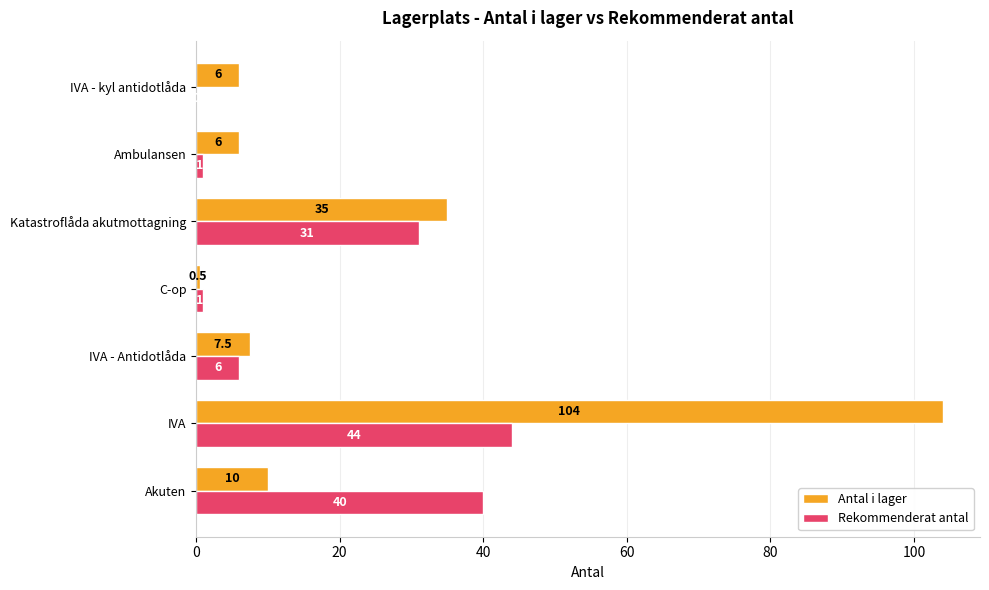

Which category has the highest value across all series?

IVA